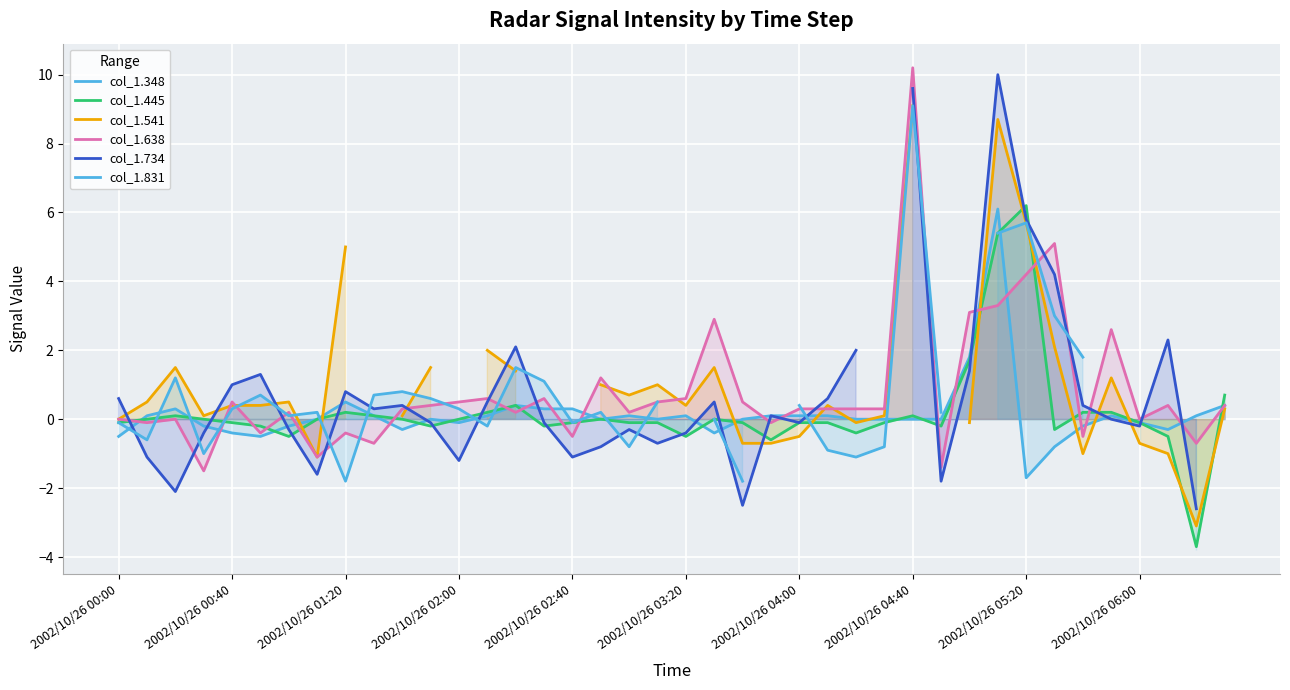

The col_1.638 series shows 0.3 at 26. True or false?

True